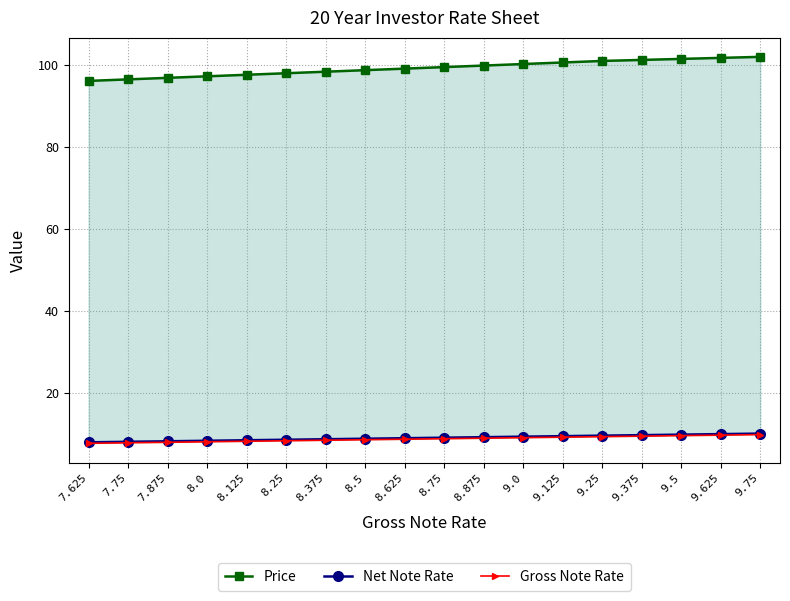

Rank the series at 8.375 from highest to lowest value.

Price, Net Note Rate, Gross Note Rate